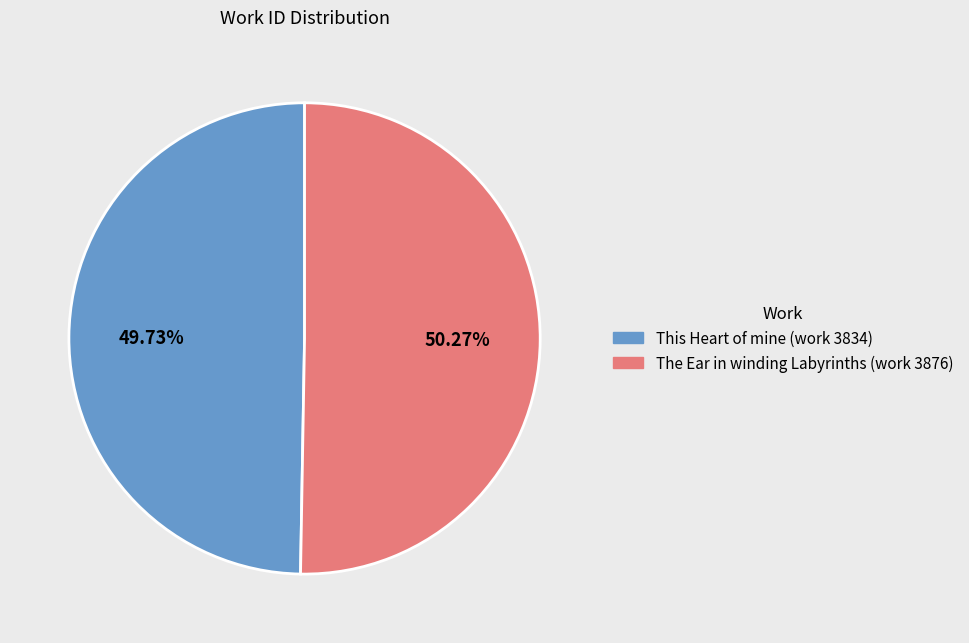

What percentage is NOT represented by This Heart of mine (work 3834)?

50.3%